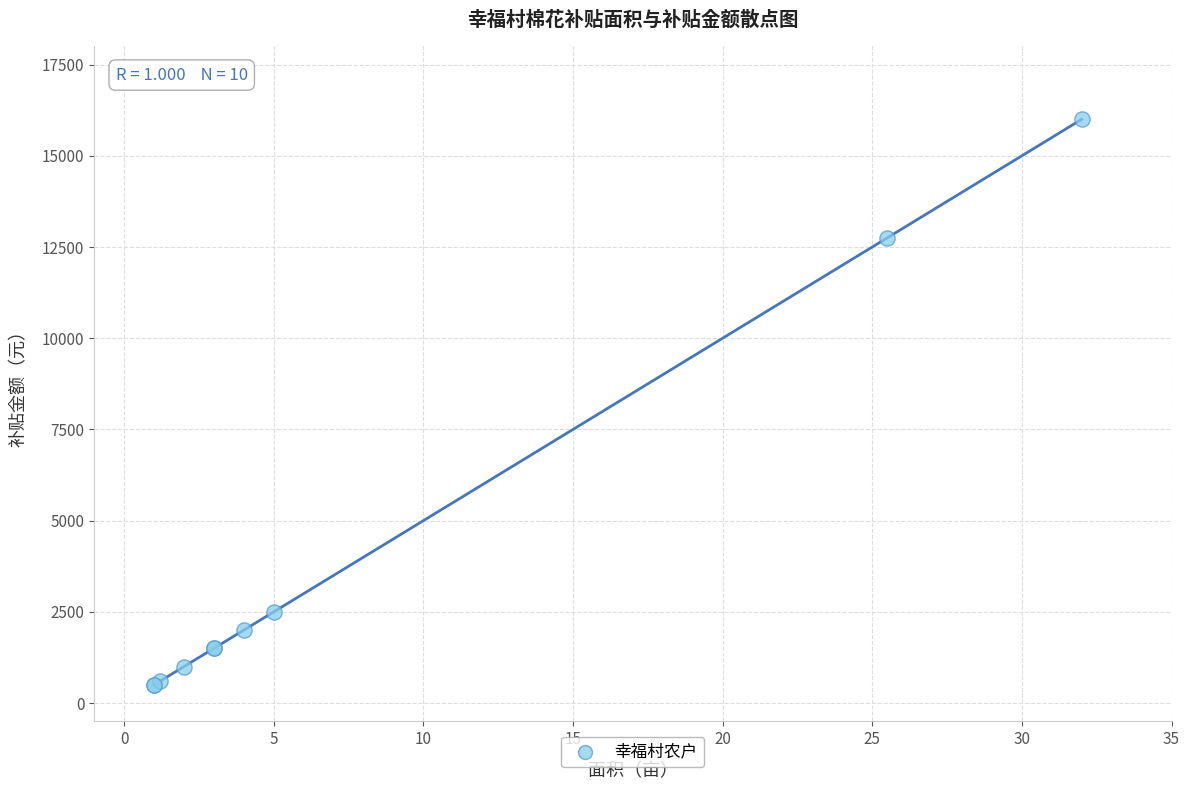

What Y value in the scatter plot is closest to 8250?

12750